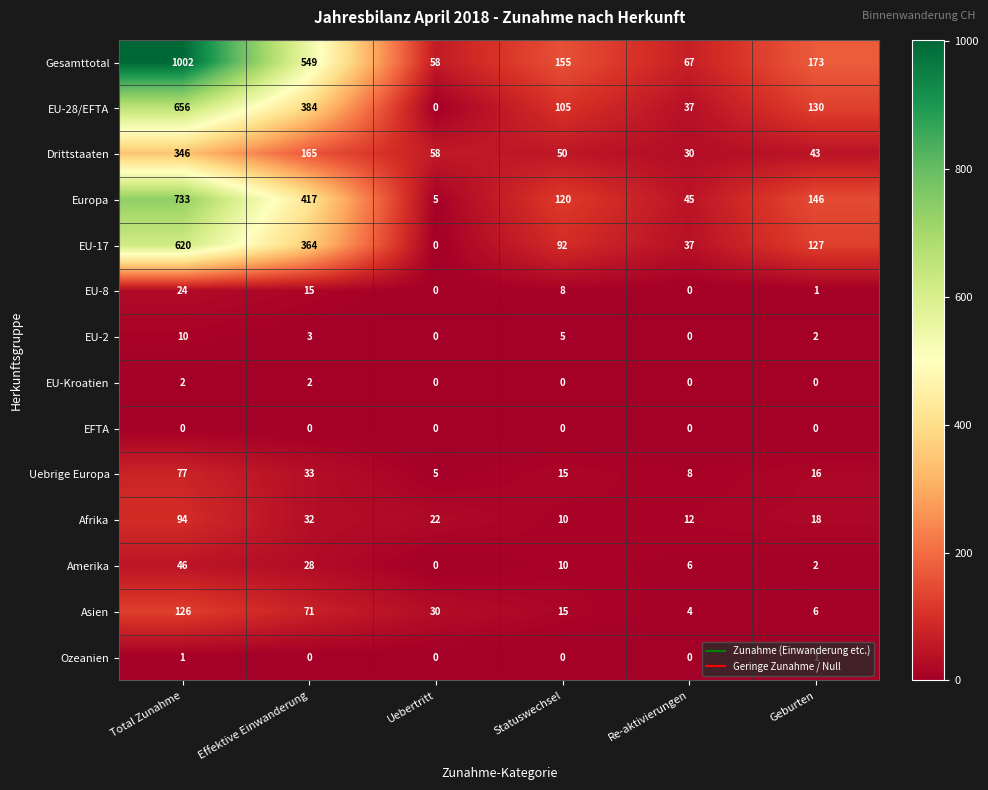

At which label does Europa first exceed 146?

Total Zunahme